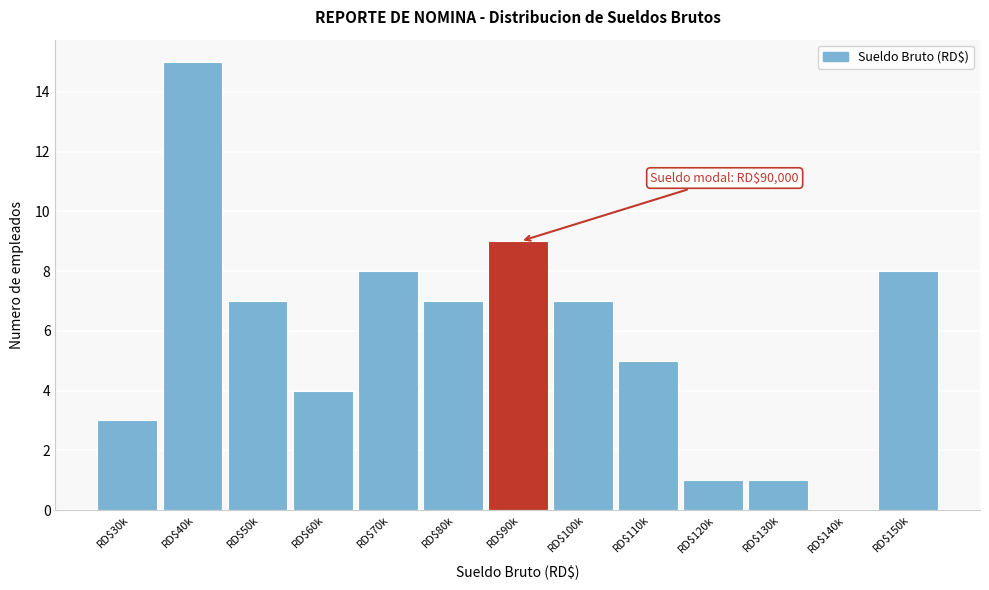

What is the sum of all values?

75